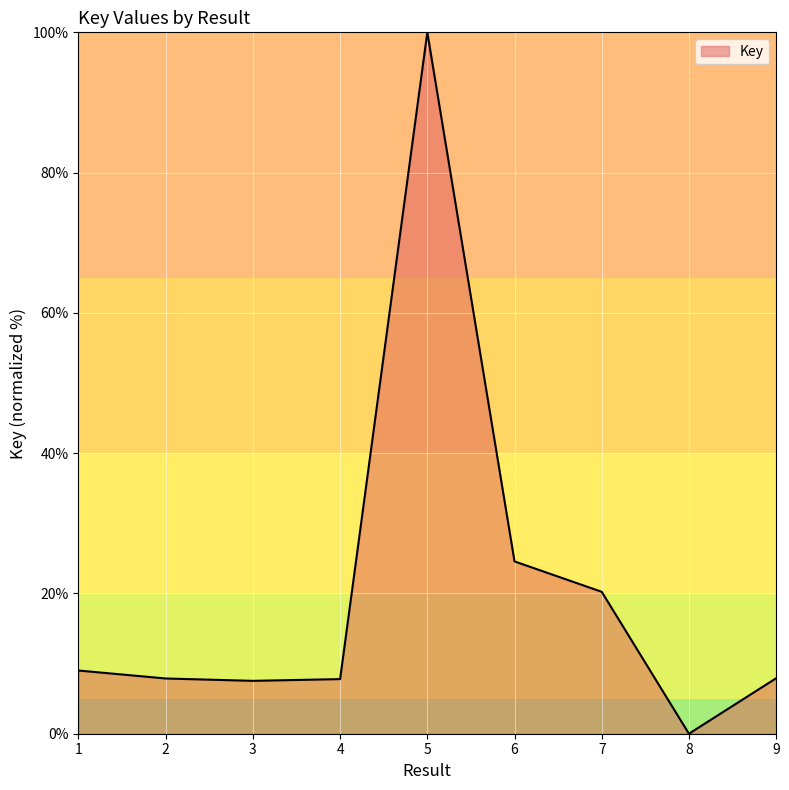

At which label is the value closest to 50?

6